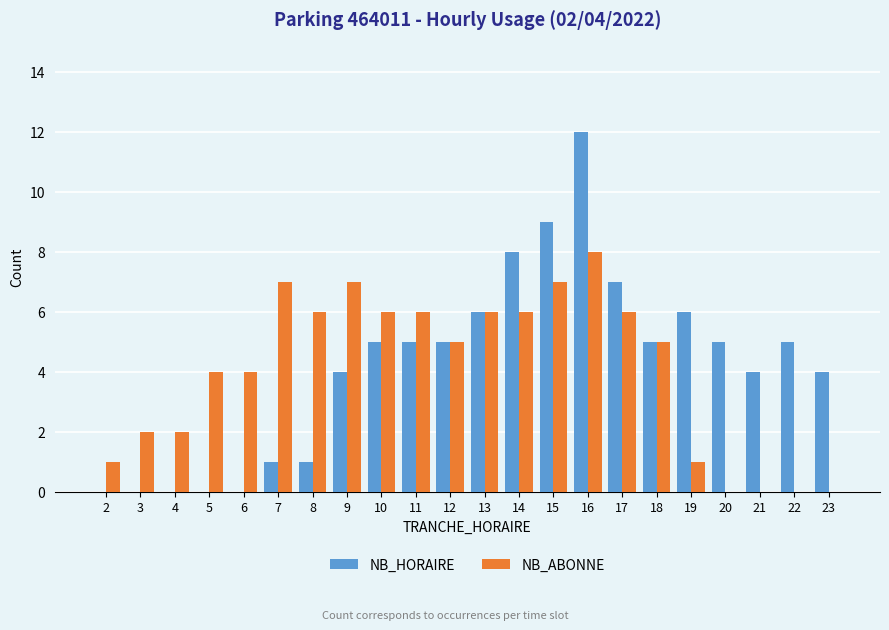

Are the bars horizontal?

No